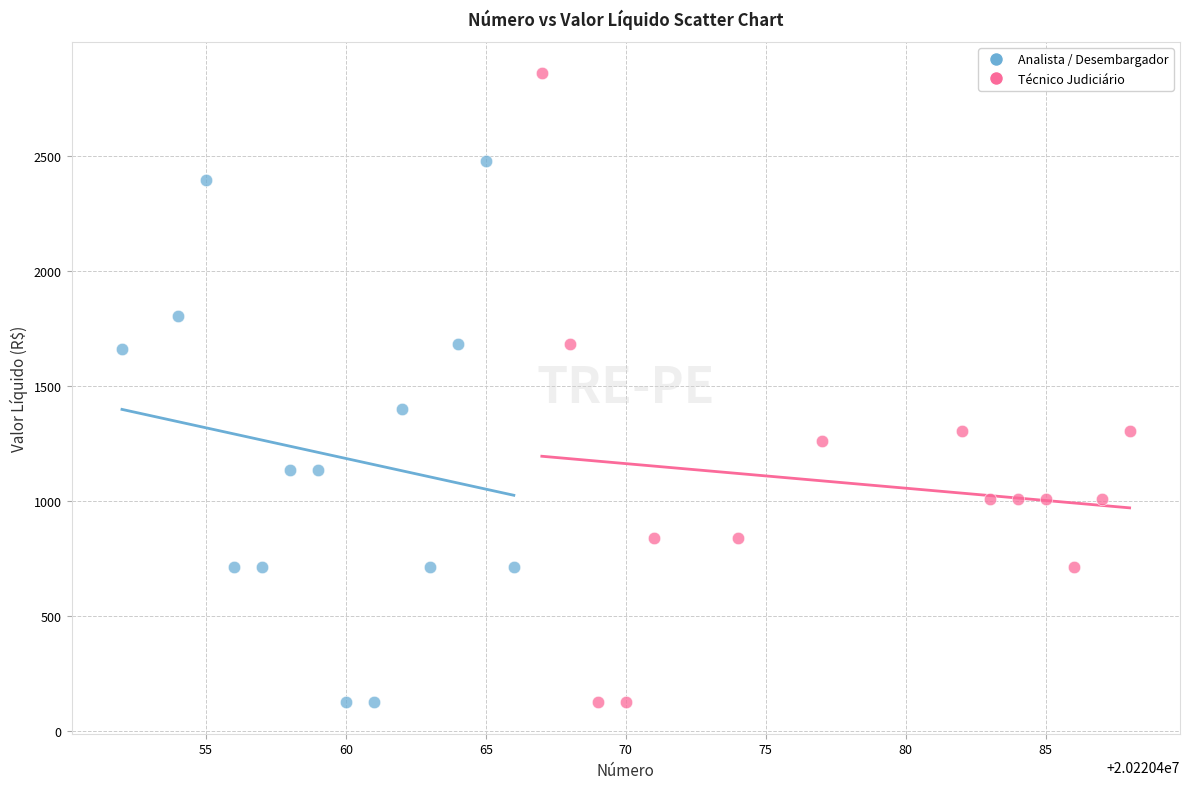

Which series has the widest spread of Y values?

Técnico Judiciário